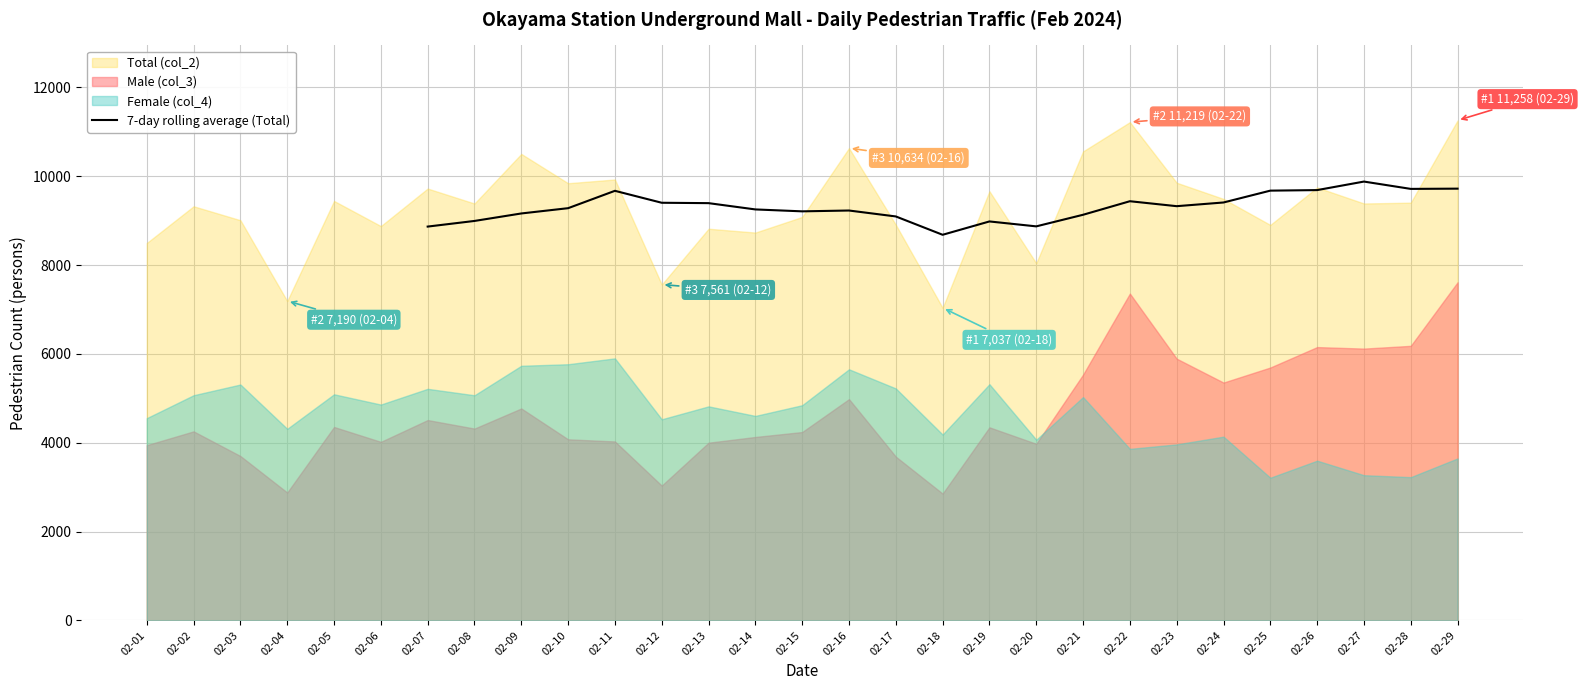

What is the highest value of the 7-day rolling average (Total) series?

9880.3